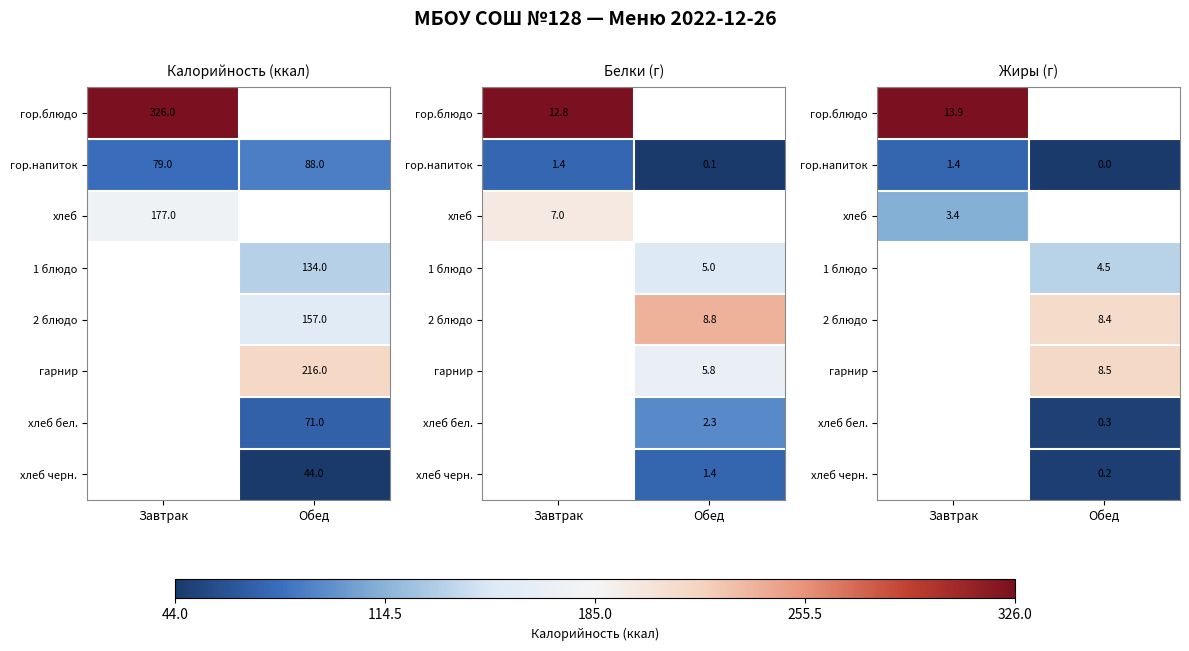

What is the average value of the гор.напиток series?

0.7